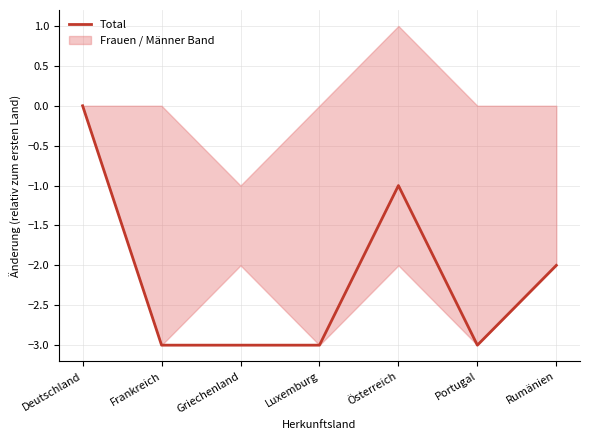

Read the value at Rumänien.

-2